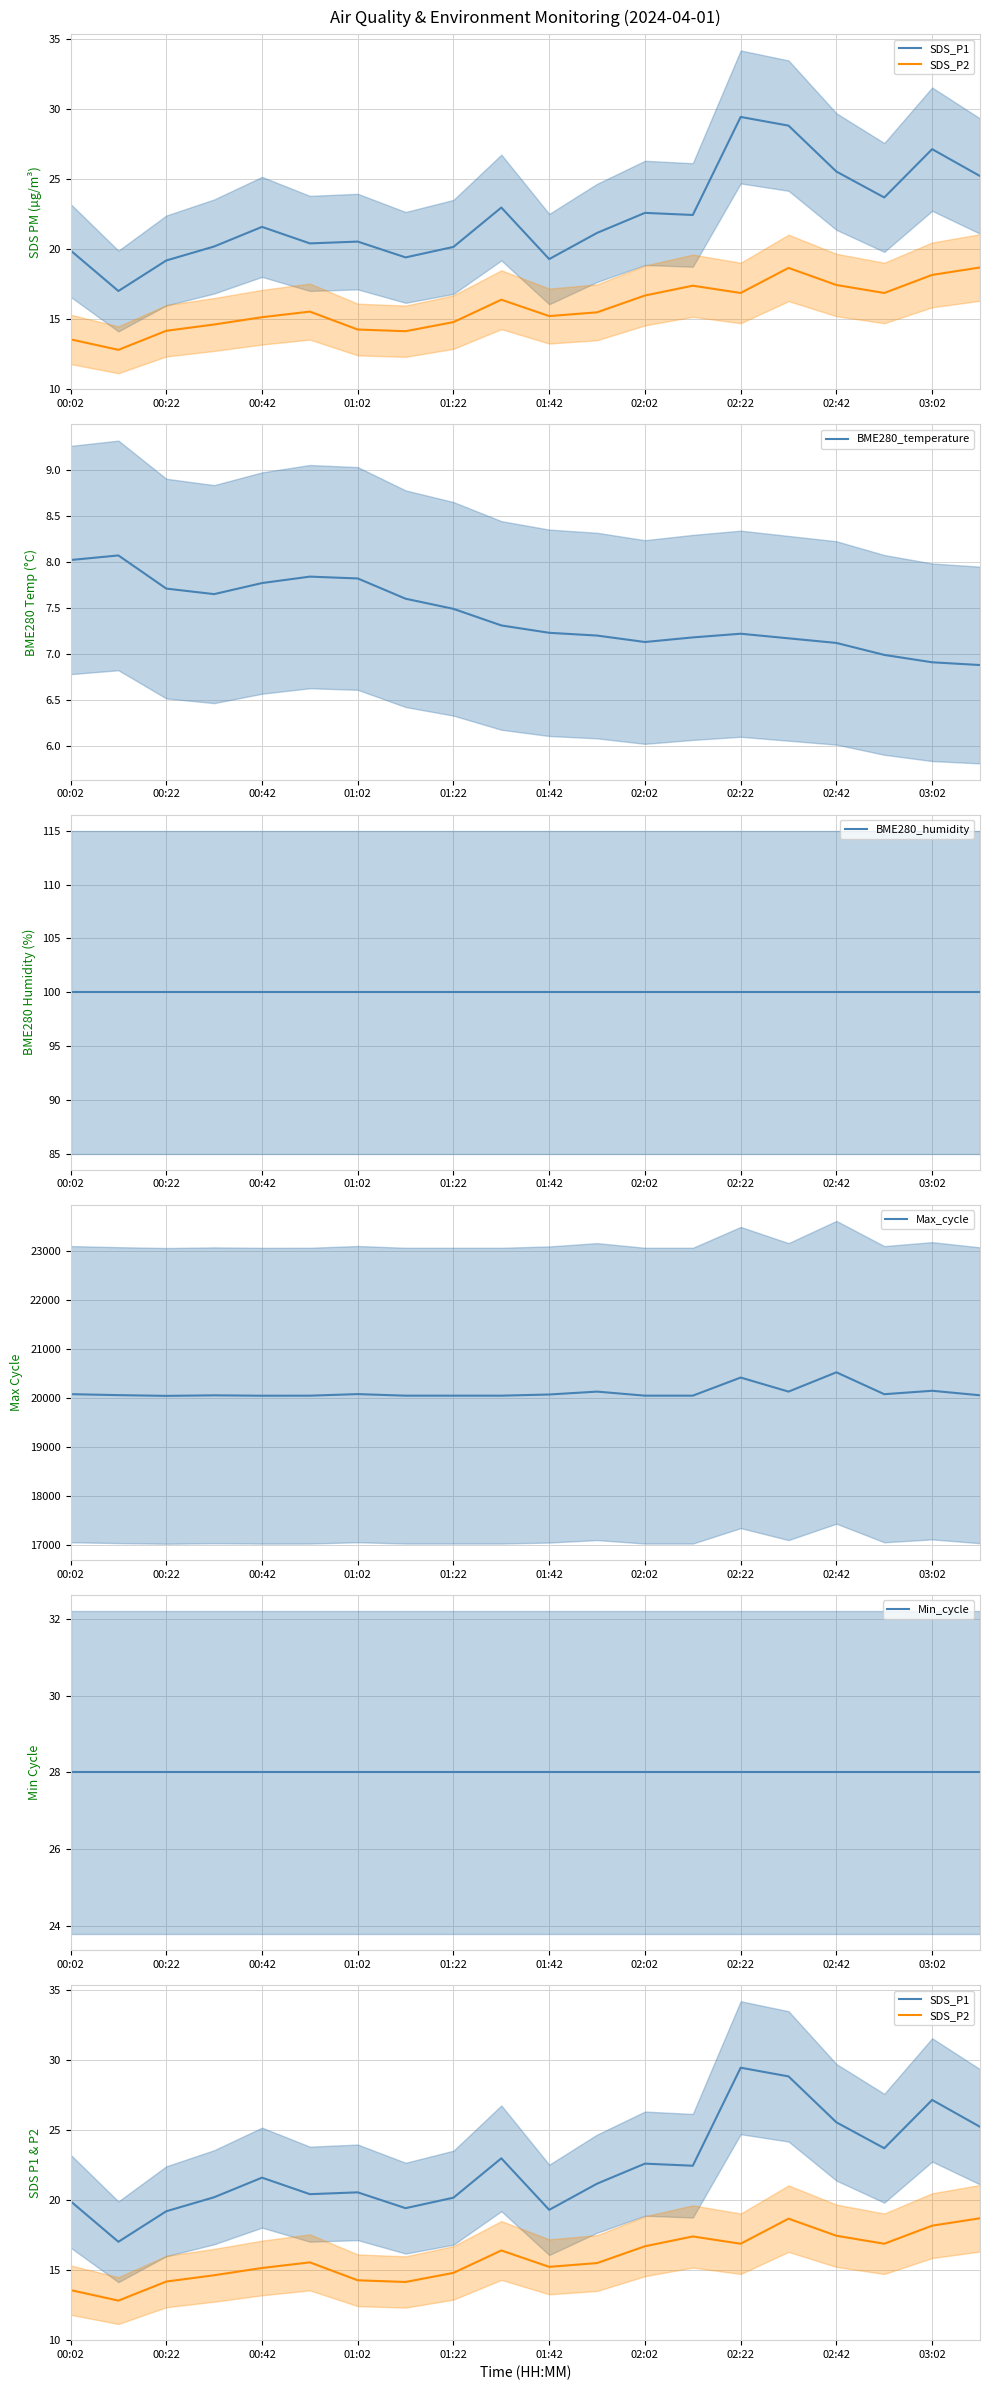

What is the maximum value shown in the chart?

20520.0